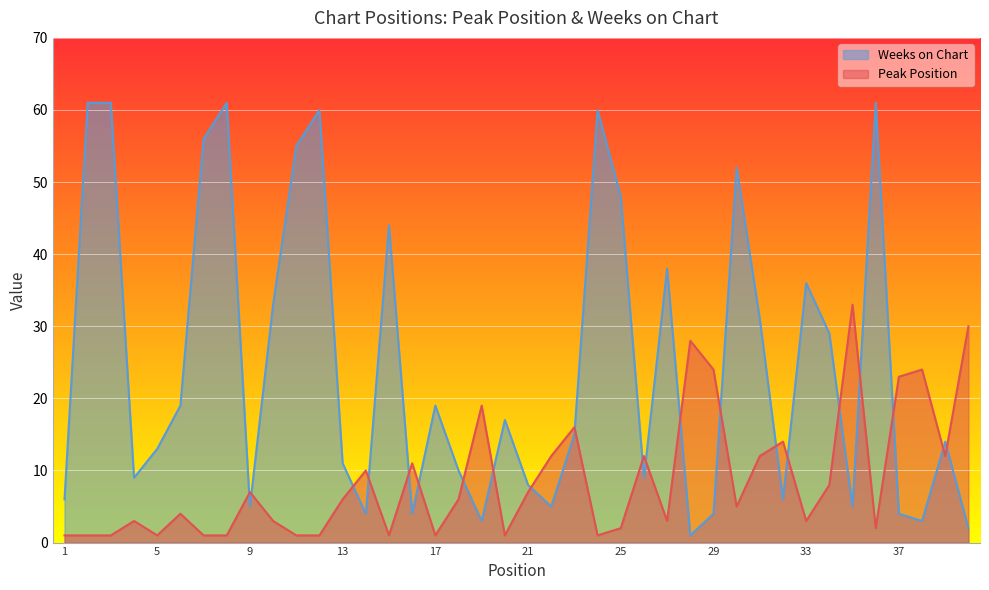

Which series has the largest range (max minus min)?

Weeks on Chart